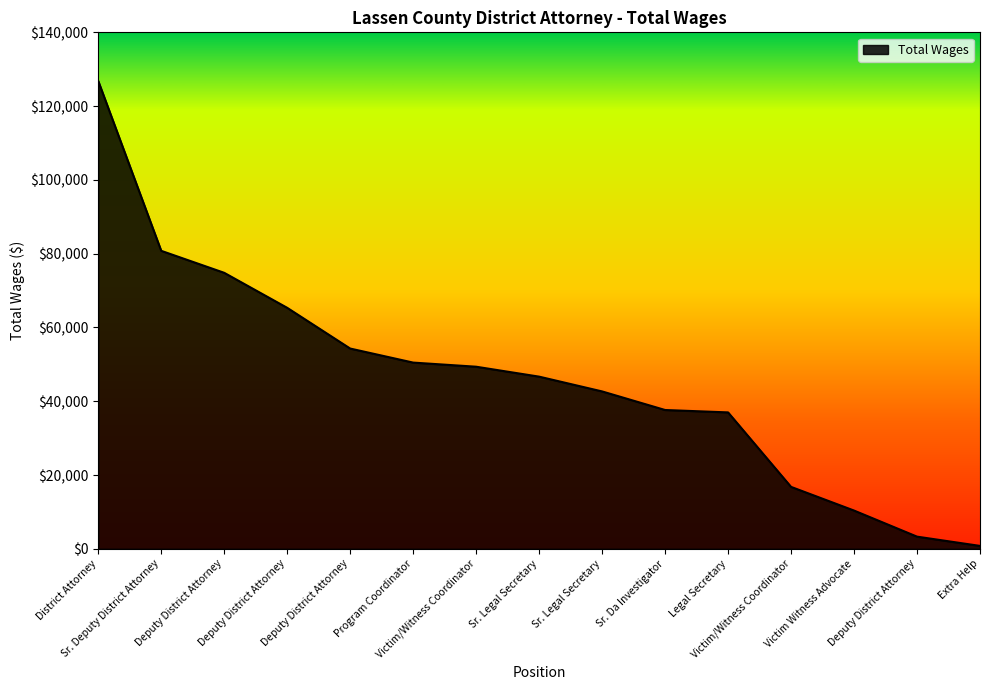

How many lines are shown in the chart?

1